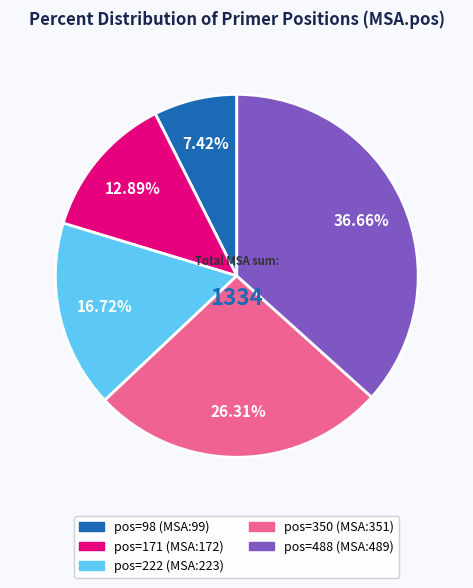

Approximately how many times larger is the value at pos=488 (MSA:489) compared to pos=222 (MSA:223)?

2.2